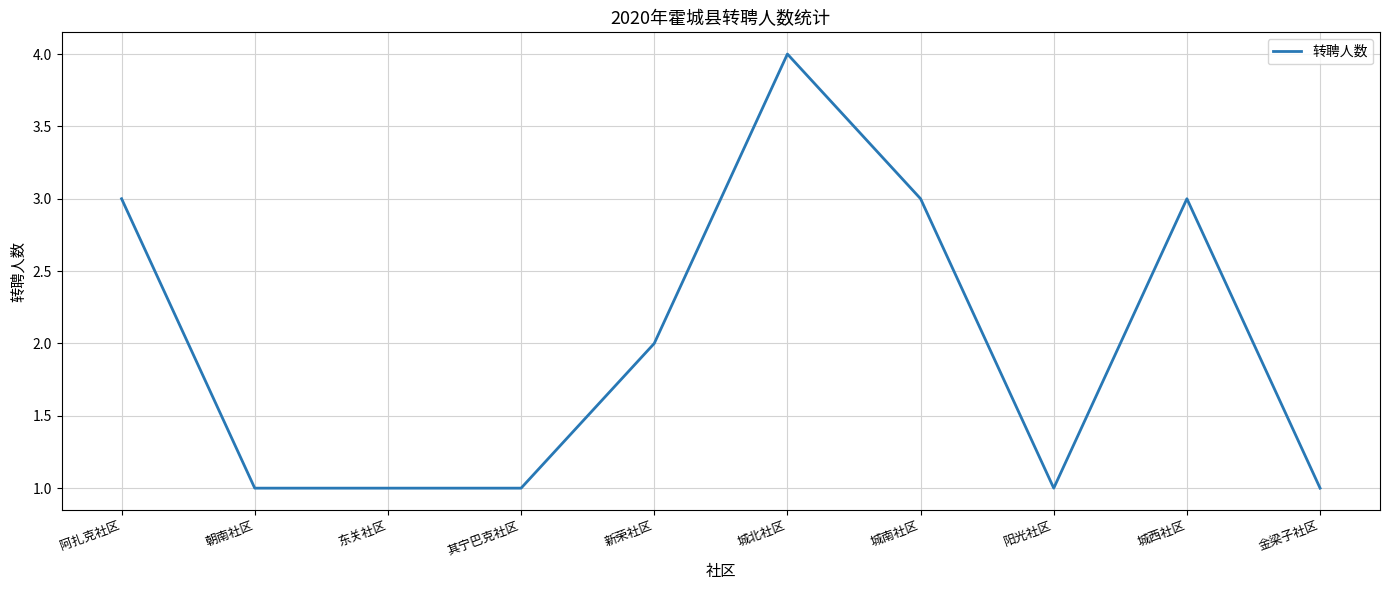

How many values are below 2?

5